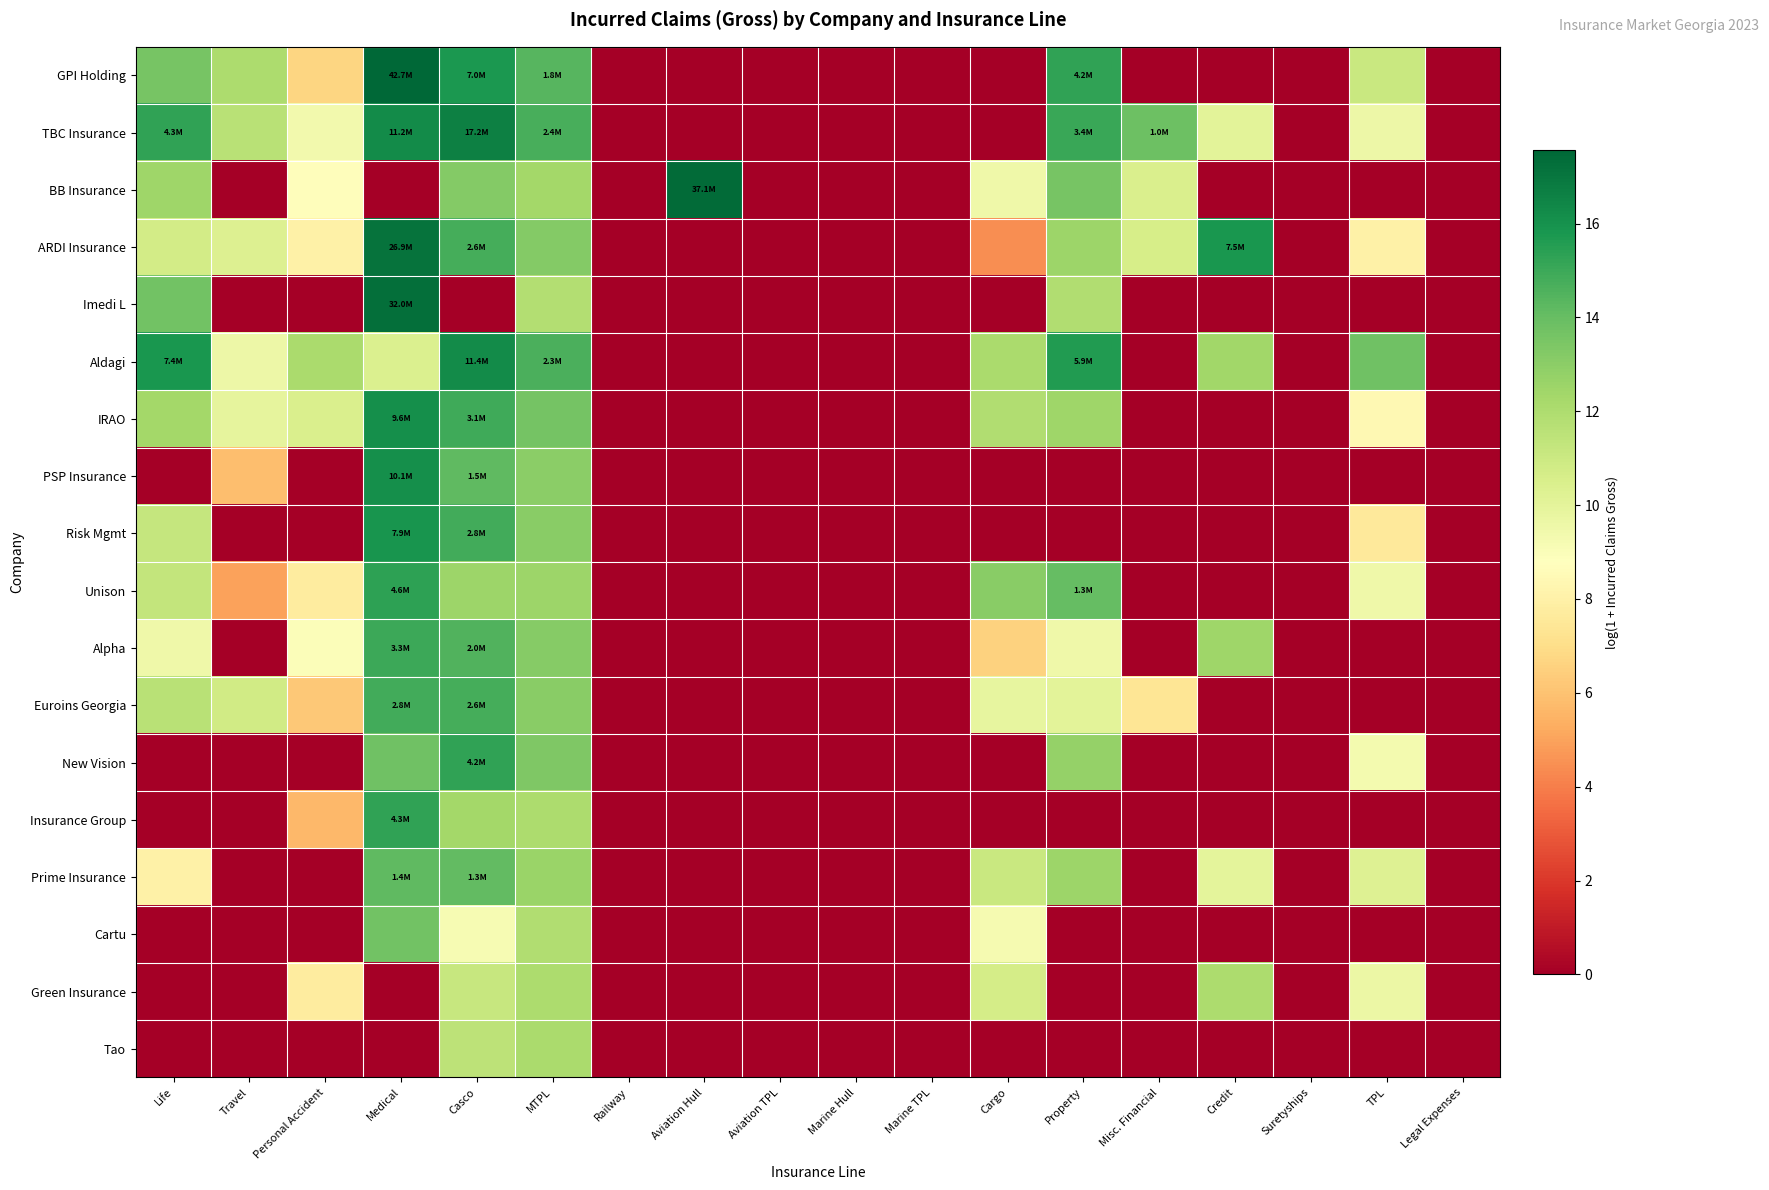

At how many categories does at least one series exceed 6?

12